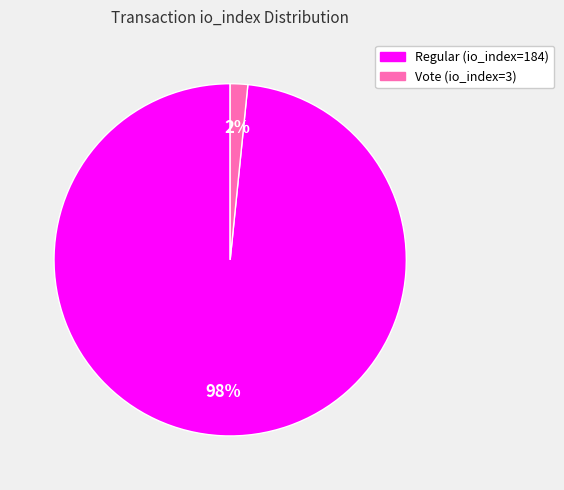

To the nearest percent, what is the combined percentage of Vote (io_index=3) and Regular (io_index=184)?

100%